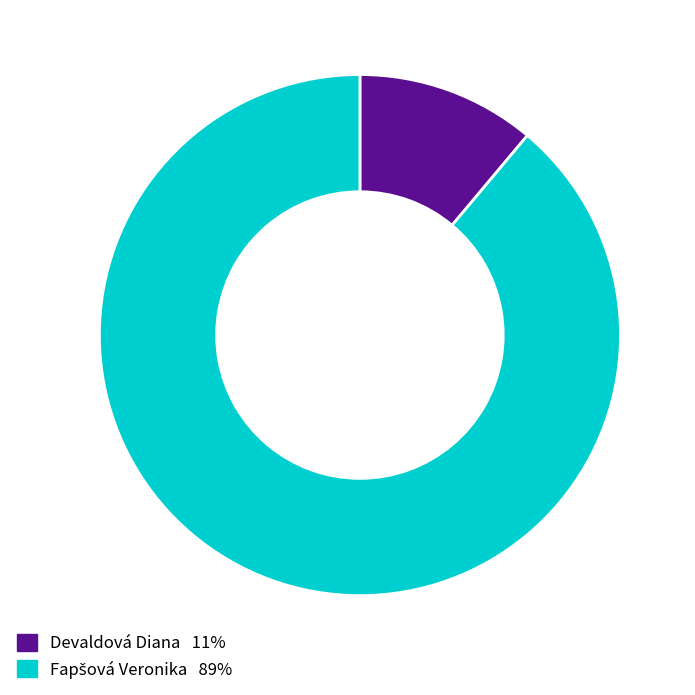

True or false: Devaldová Diana accounts for 11% of the total.

True